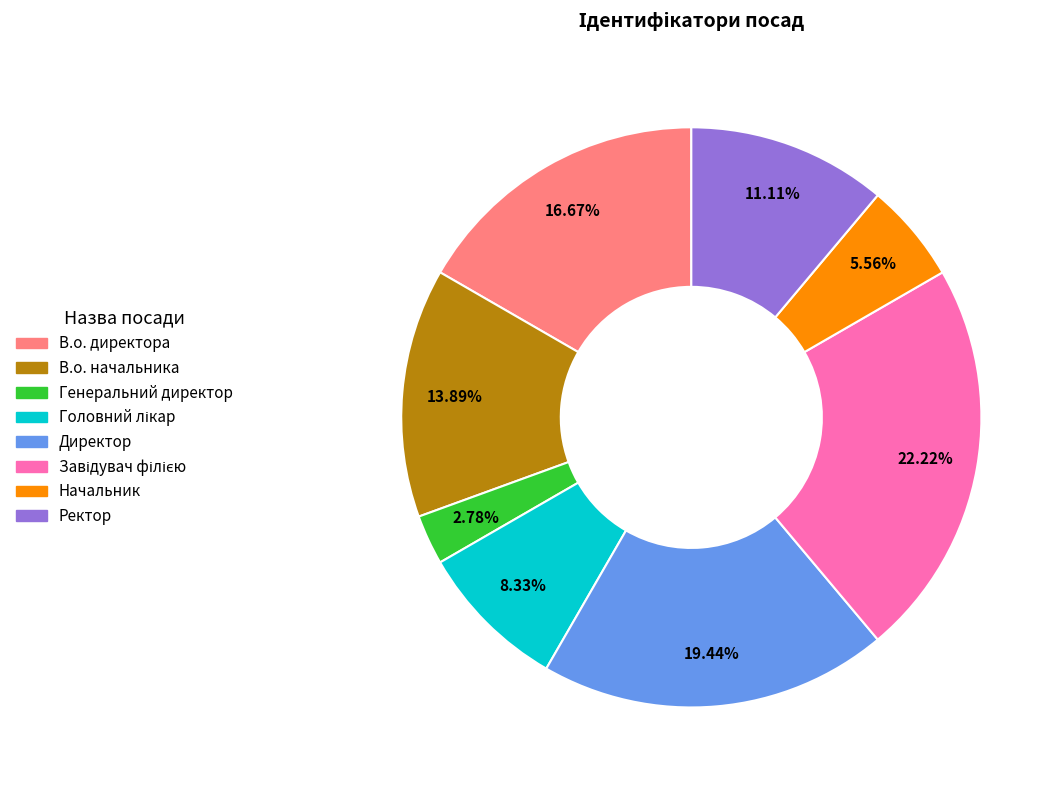

How much of the chart is everything except В.о. директора?

83.3%